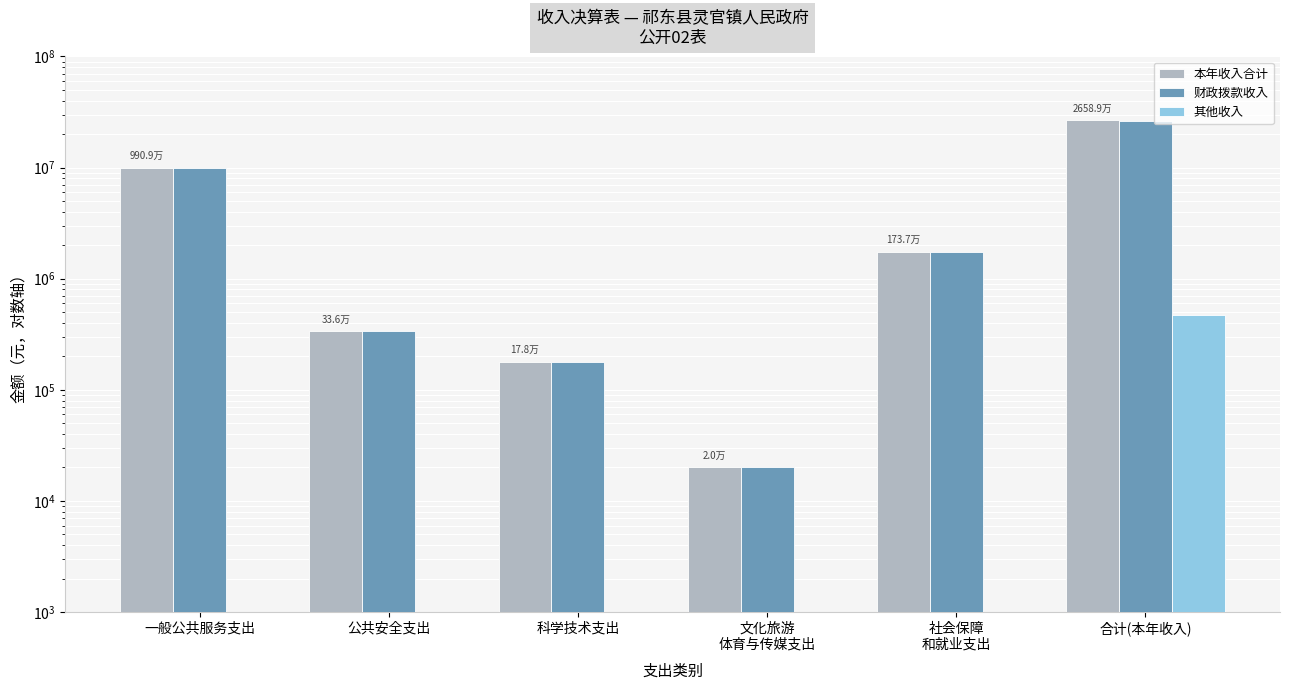

Between 社会保障
和就业支出 and 一般公共服务支出, which is larger?

一般公共服务支出